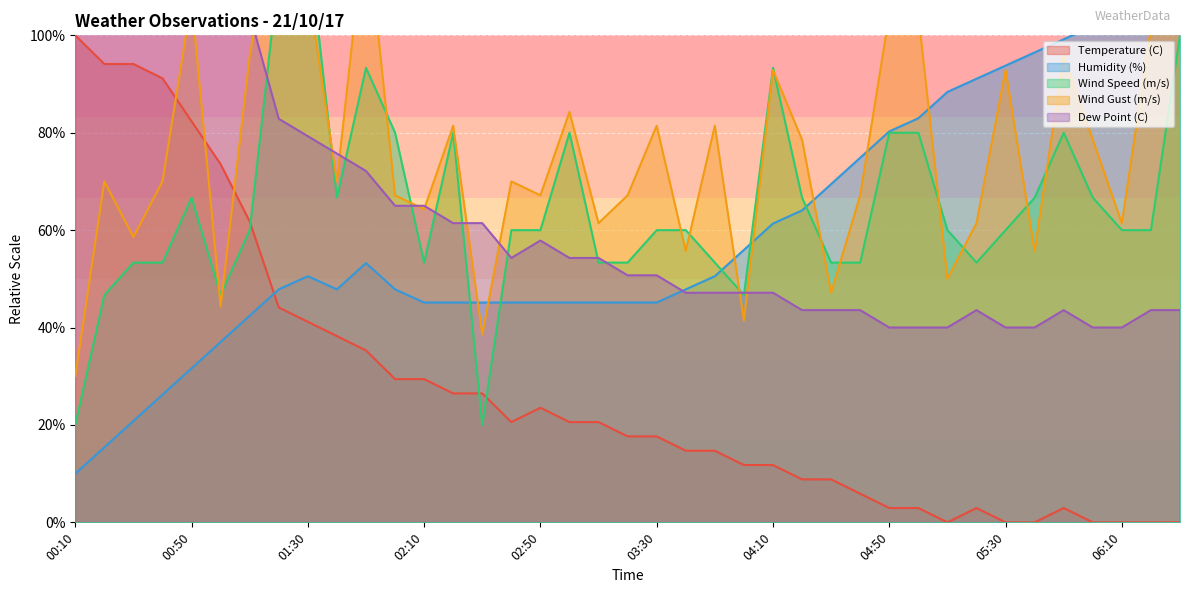

True or false: Dew Point (C) and Temperature (C) cross at least once.

False